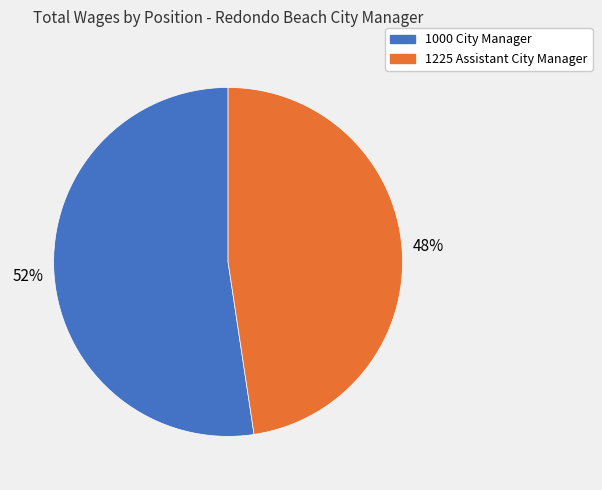

How many segments does this pie chart have?

2